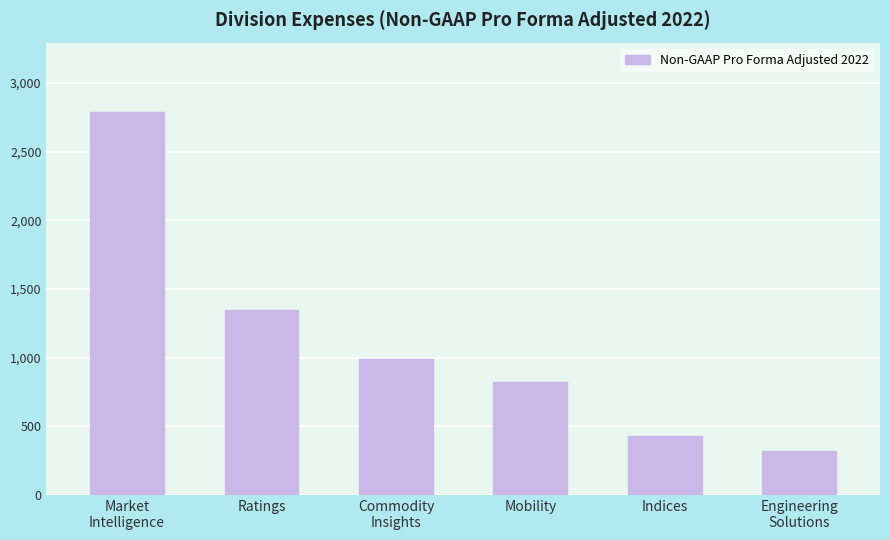

How many data points are less than 989?

3